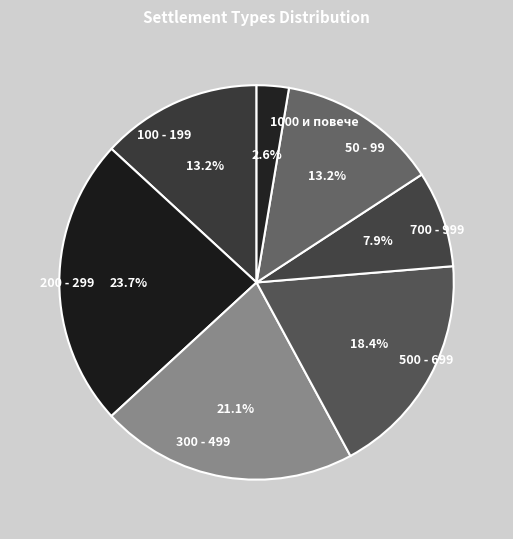

What percentage is NOT represented by 100 - 199?

86.8%